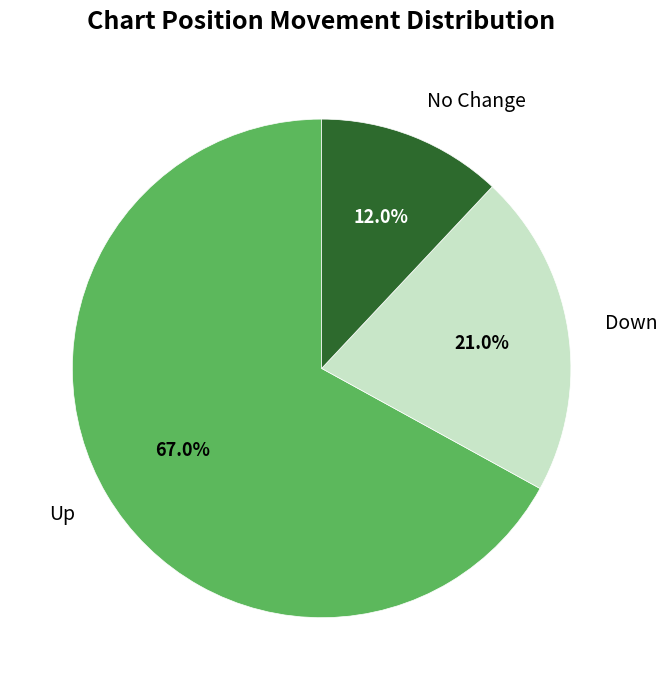

Rank the categories by value from highest to lowest.

Up, Down, No Change